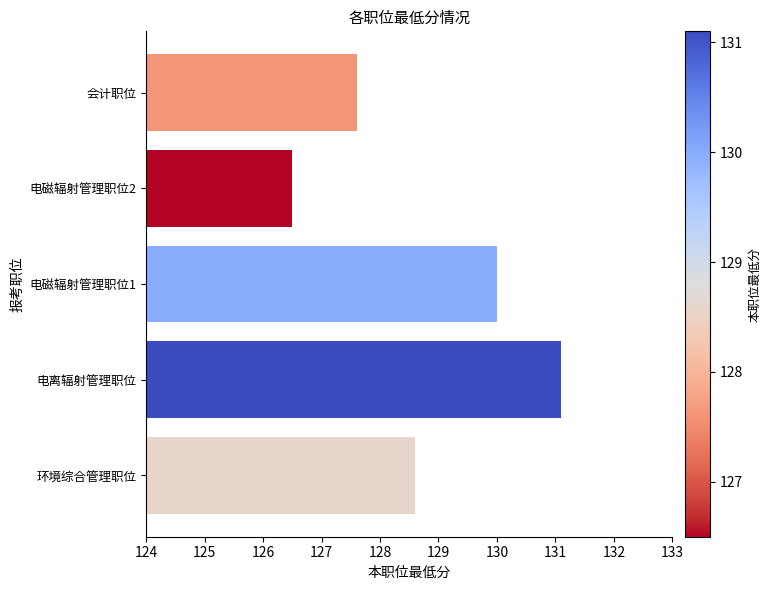

What is the smallest value displayed?

126.5